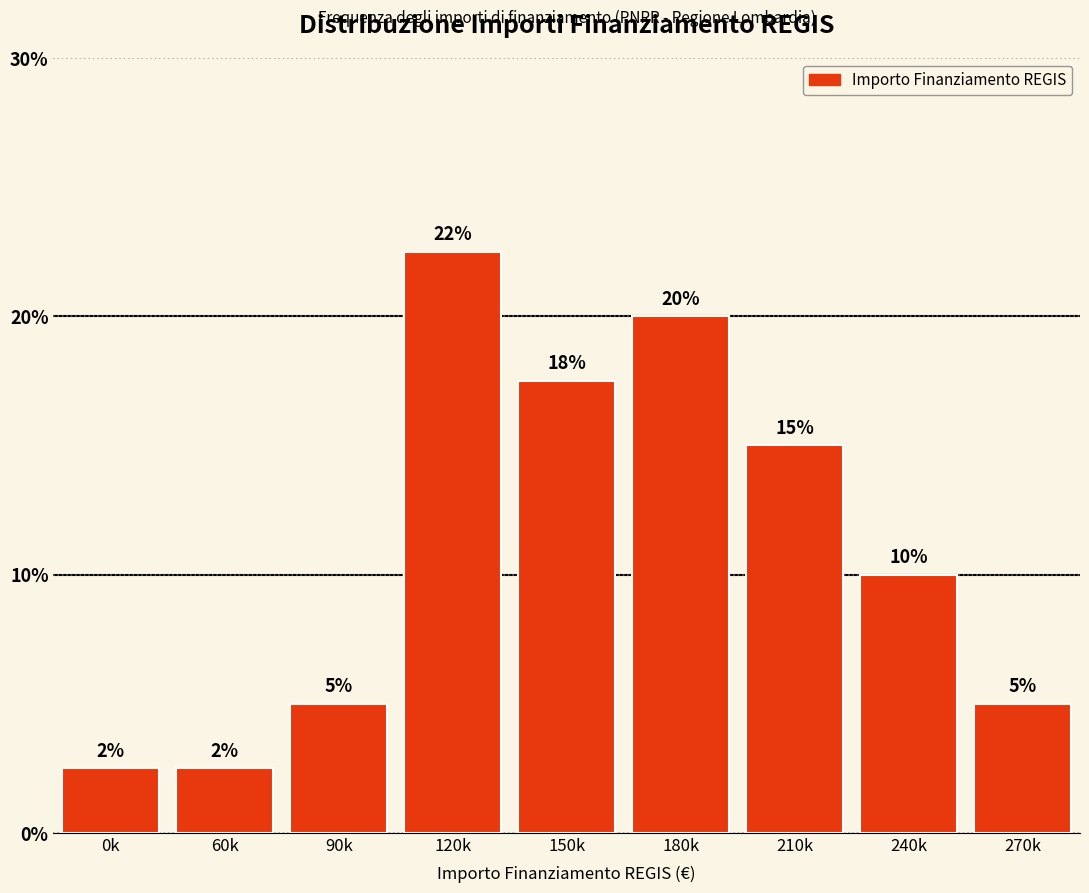

At which category does the chart reach its peak across all series?

120k